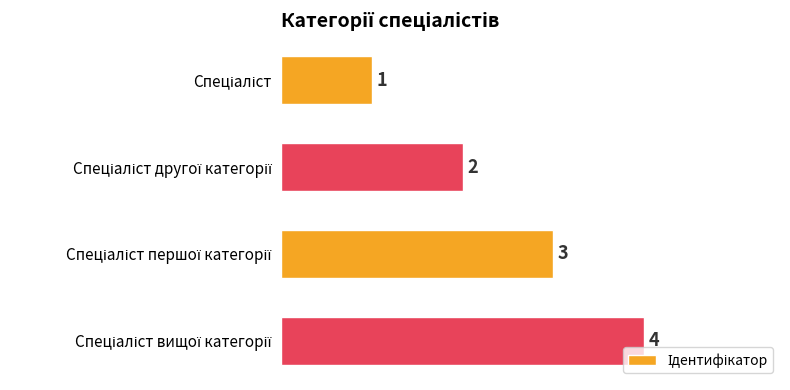

What is the sum of all values?

10